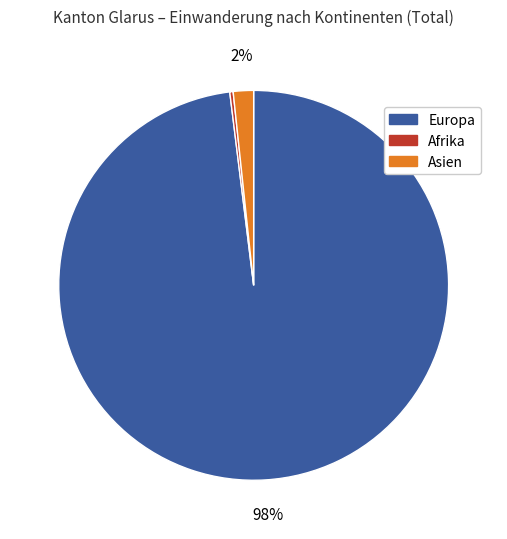

Is there a majority slice in this chart?

Yes